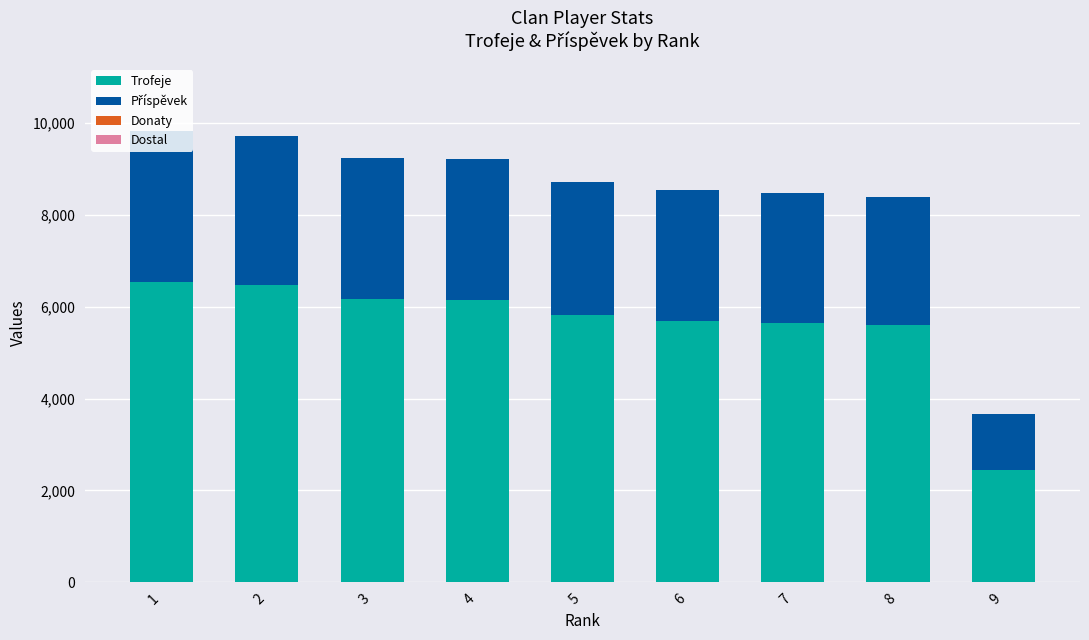

The value of Trofeje at 8 is 2769. True or false?

False